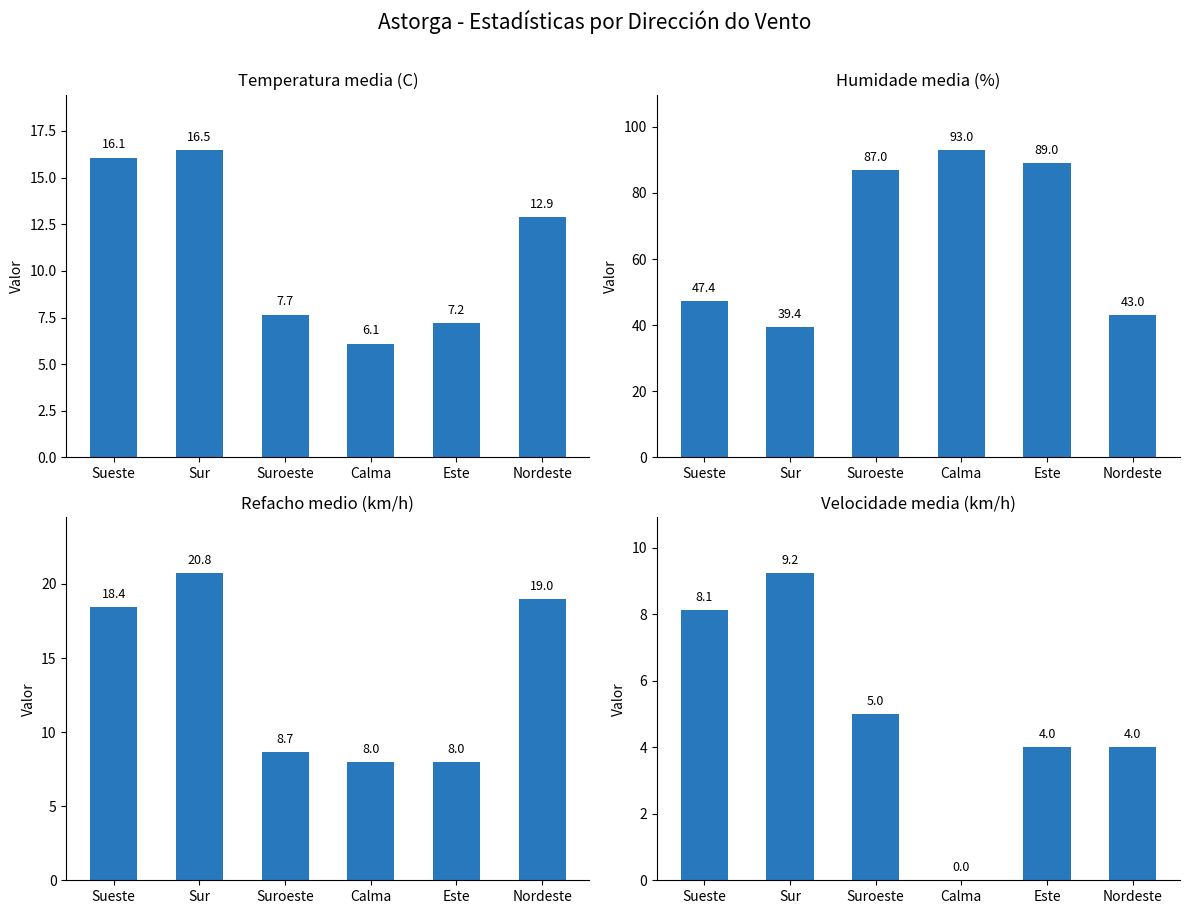

What position from the right is Suroeste?

4